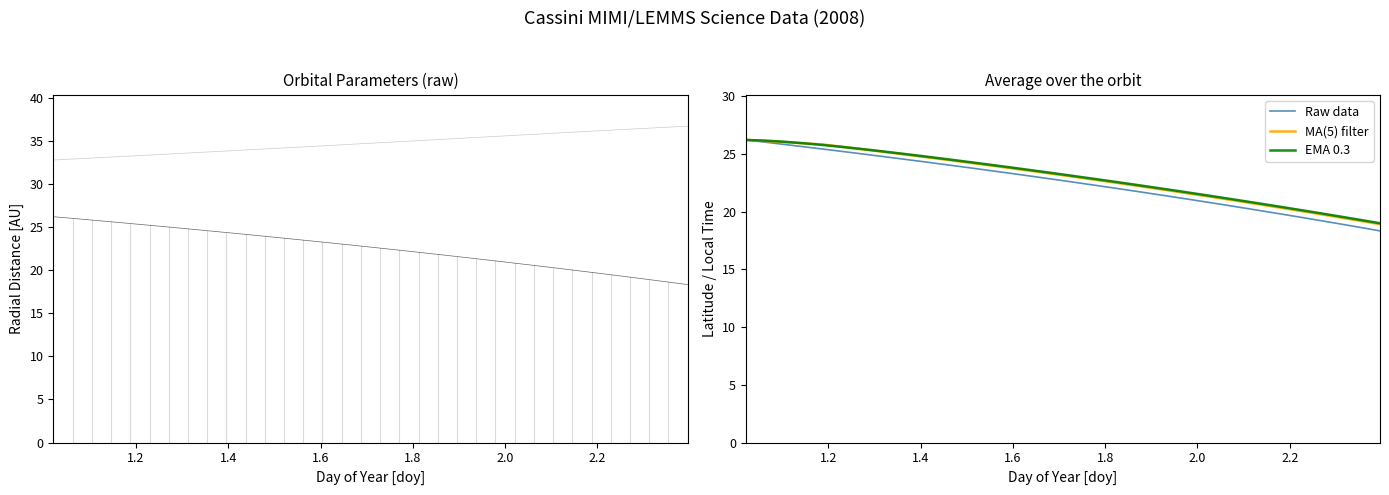

What is the value of the EMA 0.3 point at the 23rd from the left?

21.9